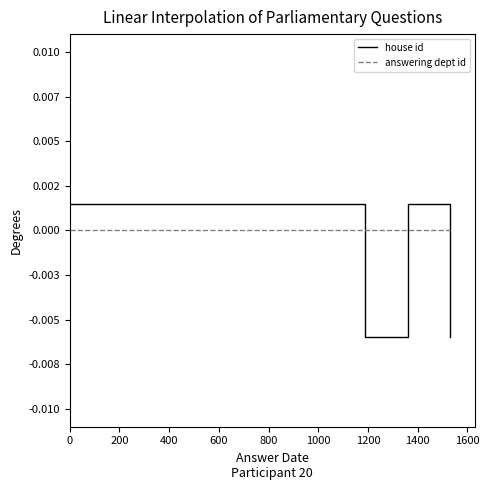

Rank the series by their maximum value, from highest to lowest.

house id, answering dept id